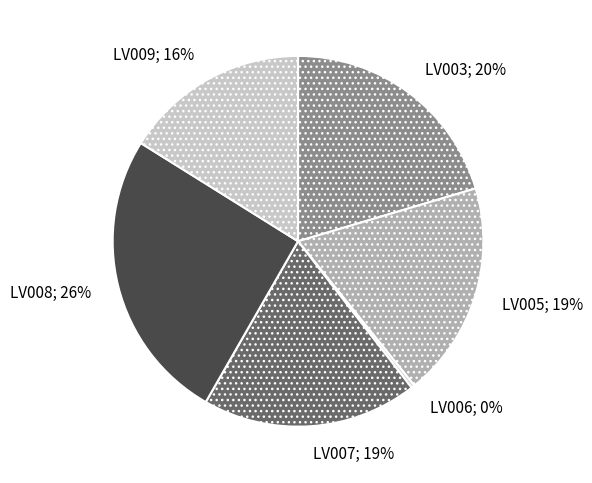

How many segments does this pie chart have?

6